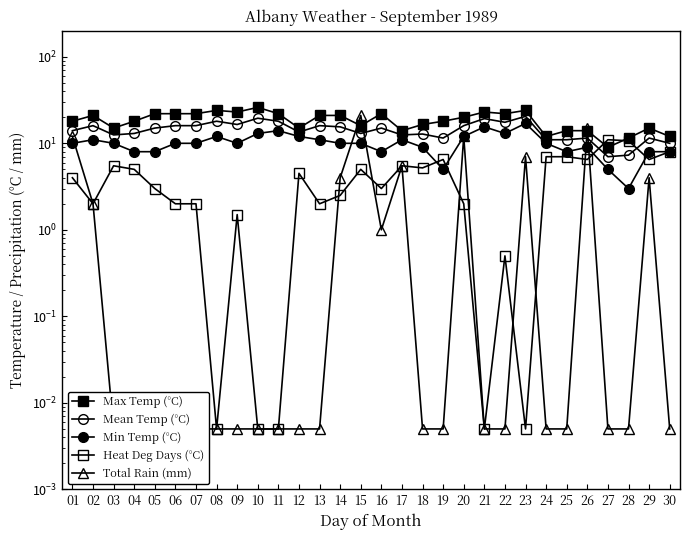

True or false: Mean Temp (°C) has more than 0 interior local peaks.

True